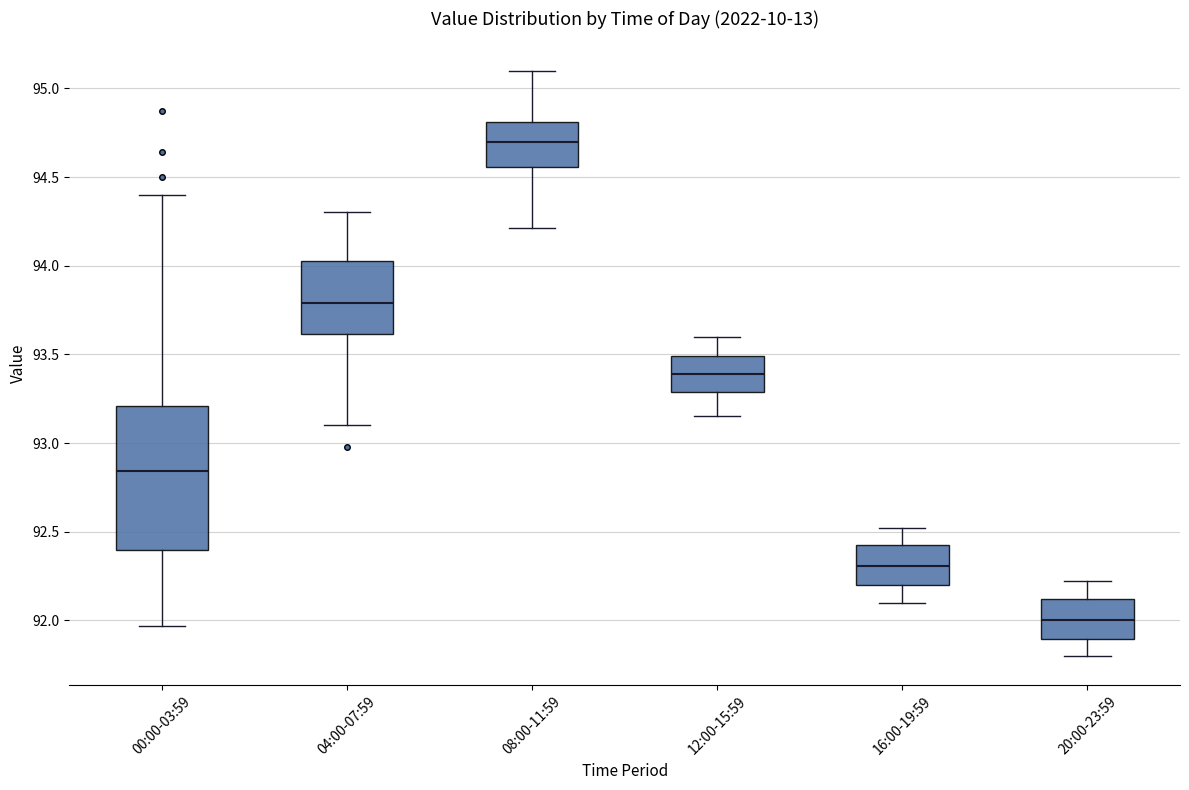

Where does the median line of the box for 20:00-23:59 sit on the y-axis? The values are not printed on the chart, so give them approximately, as read against the axis.

92.00